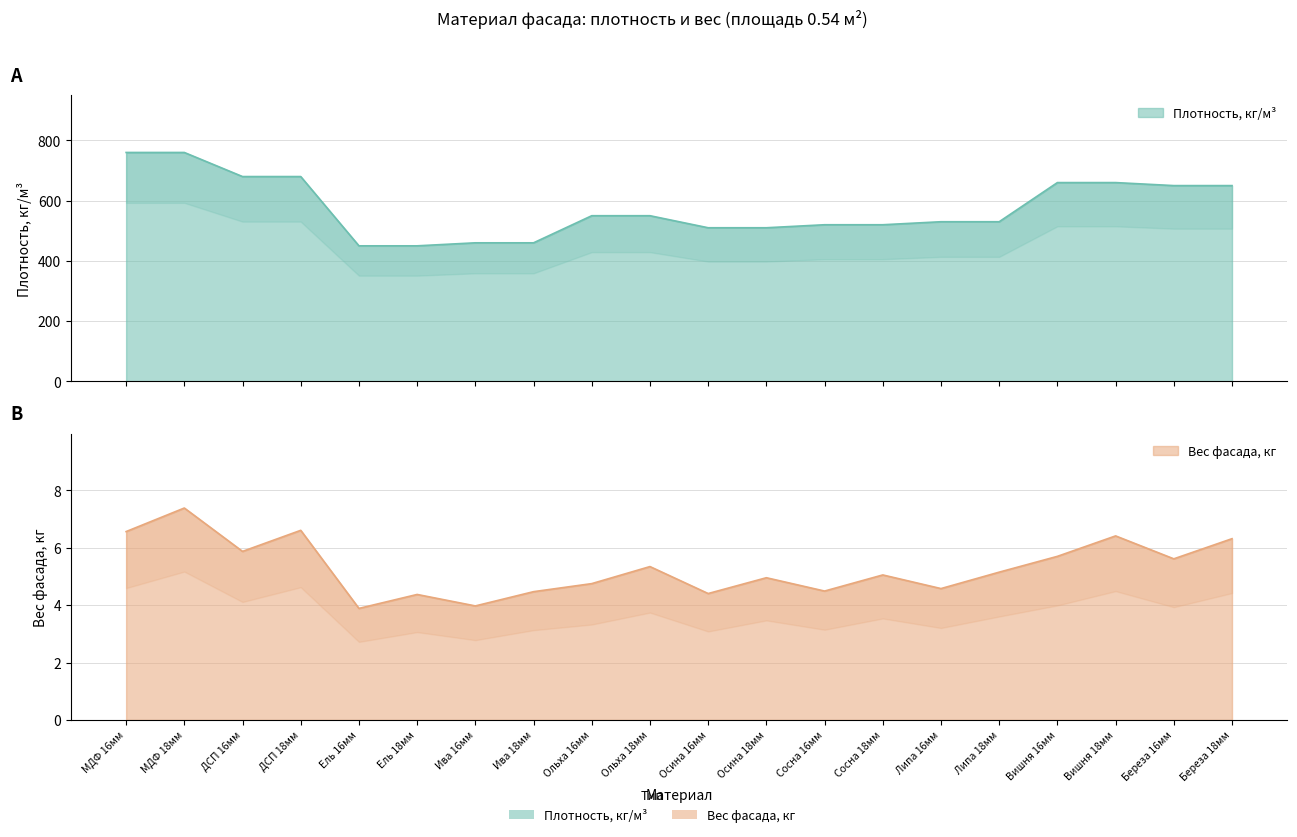

Is it true that Вес фасада, кг equals 0.9 at Ель 16мм?

False